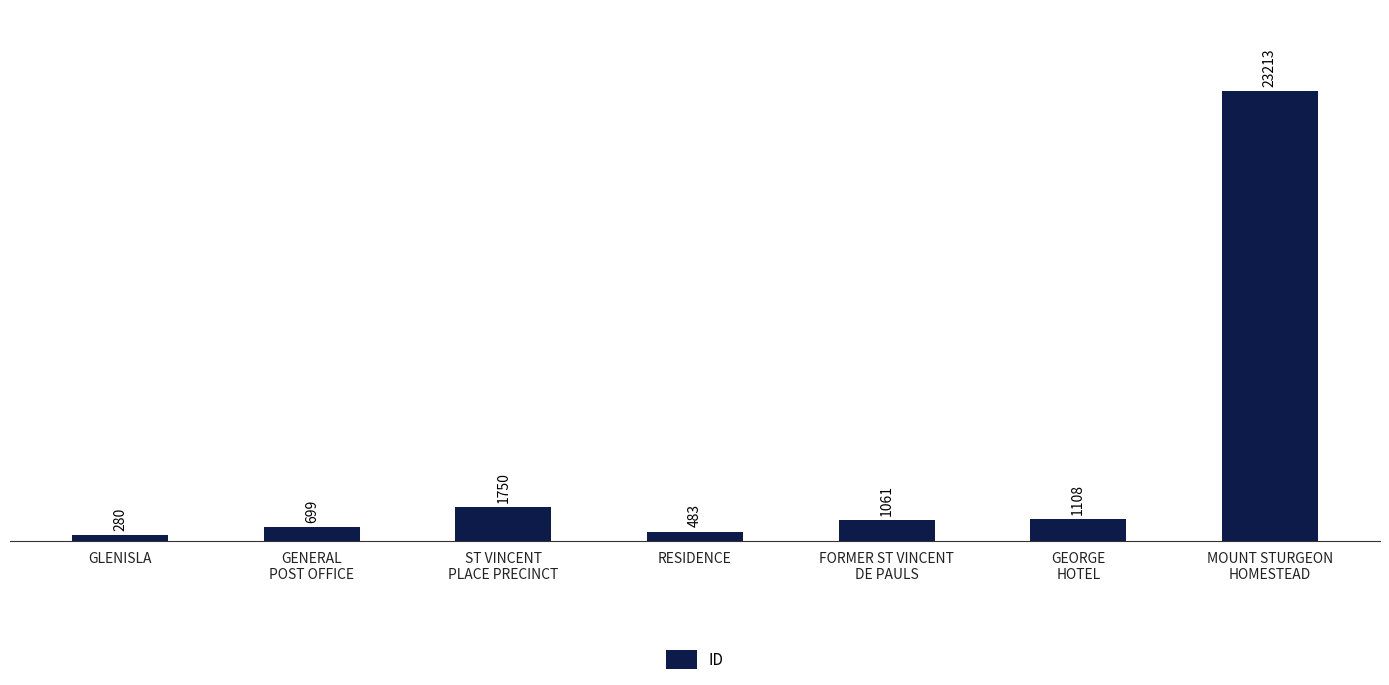

What is the value of the 2nd bar from the left?

699